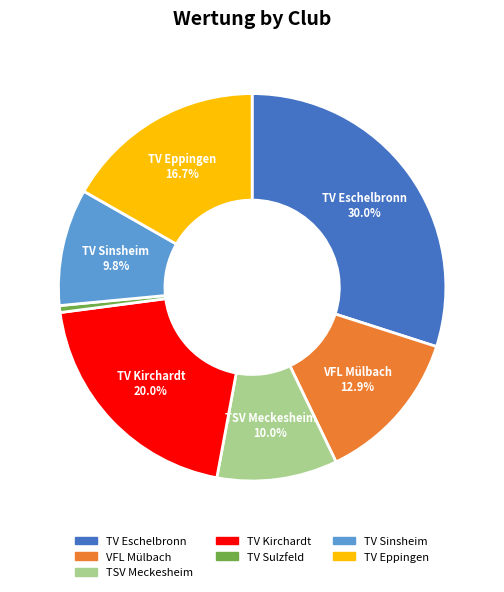

Is there any slice that represents more than half of the pie?

No